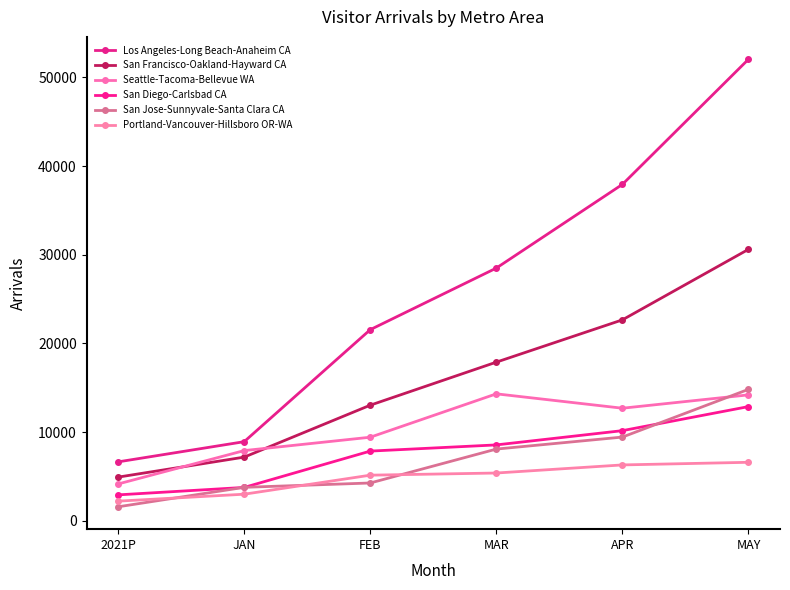

Does the chart have visible grid lines?

No